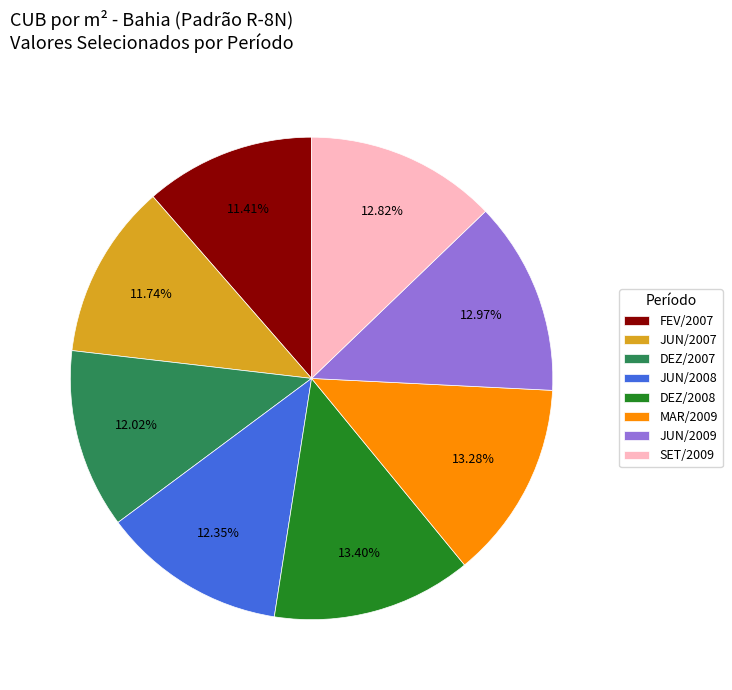

Which has a higher value, FEV/2007 or MAR/2009?

MAR/2009